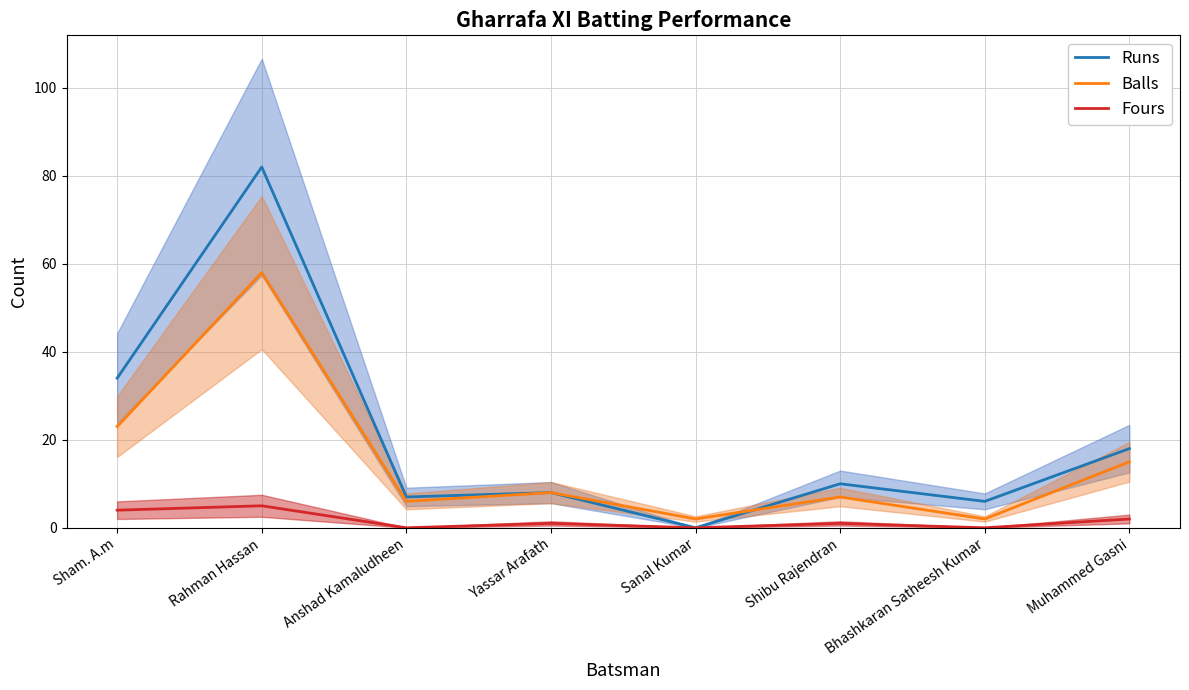

Rank the series by their average value, from lowest to highest.

Fours, Balls, Runs